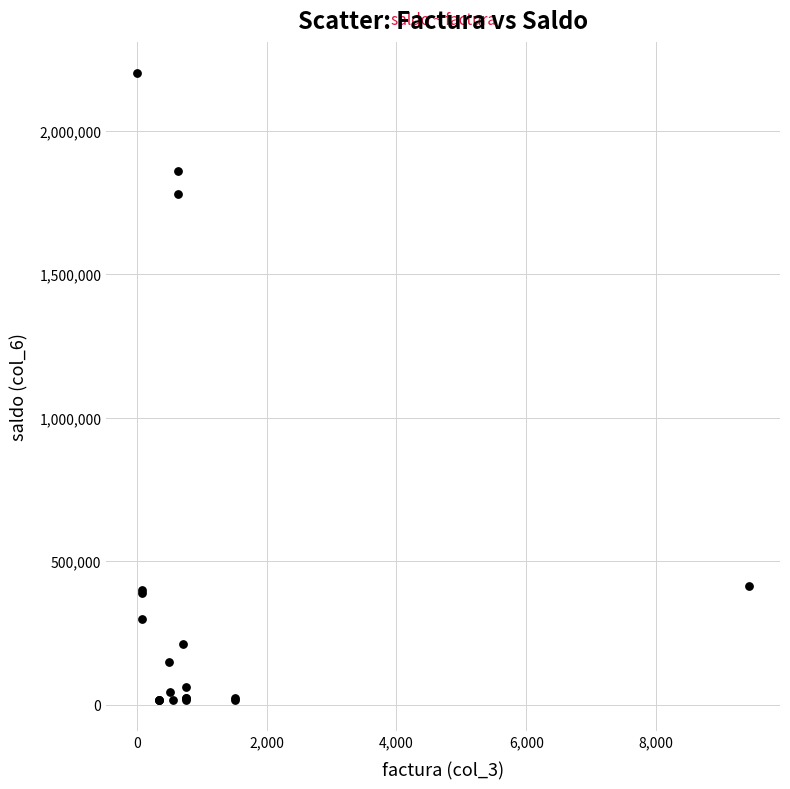

What Y value in the scatter plot is closest to 1109284?

1780135